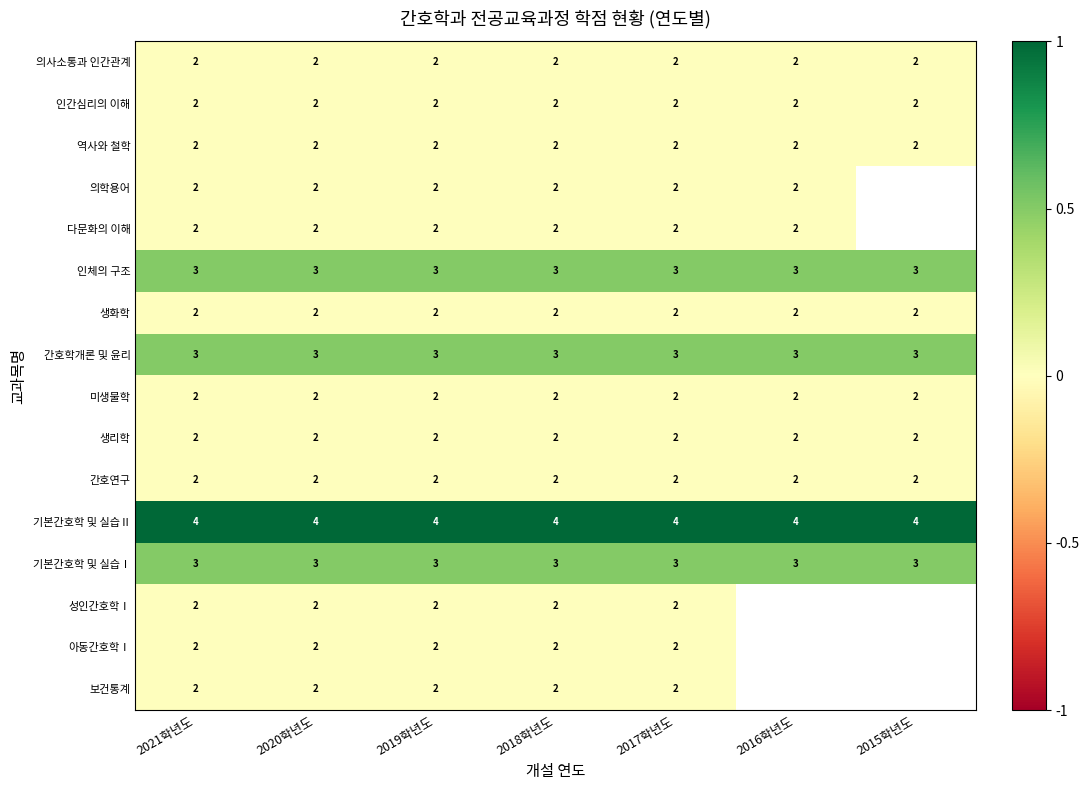

At which category does the chart reach its peak across all series?

2021학년도